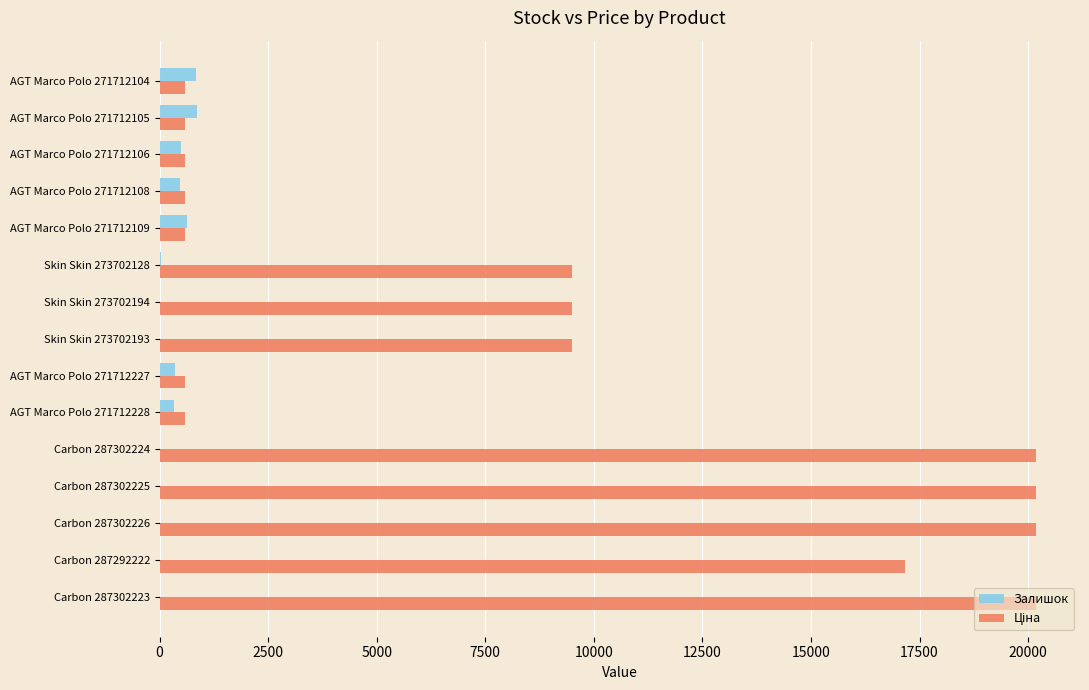

True or false: Залишок has a value of 0.0 at Carbon 287302225.

True